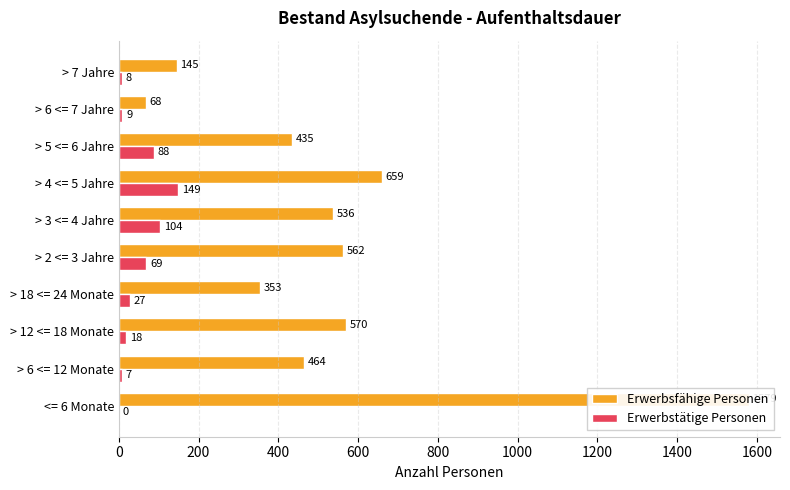

At how many categories does at least one series exceed 720?

1